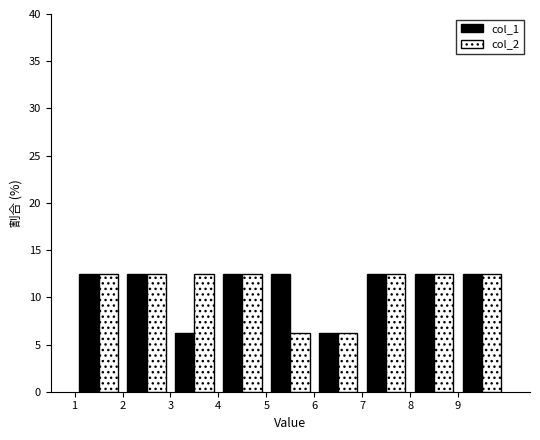

Reading left to right, list every range on the x-axis with the height of the bar of each series over it. The values are not printed on the chart, so give them approximately, as read against the axis.

1 to 2: col_1=12.5	col_2=12.5
2 to 3: col_1=12.5	col_2=12.5
3 to 4: col_1=6.5	col_2=12.5
4 to 5: col_1=12.5	col_2=12.5
5 to 6: col_1=12.5	col_2=6.5
6 to 7: col_1=6.5	col_2=6.5
7 to 8: col_1=12.5	col_2=12.5
8 to 9: col_1=12.5	col_2=12.5
9 to 10: col_1=12.5	col_2=12.5